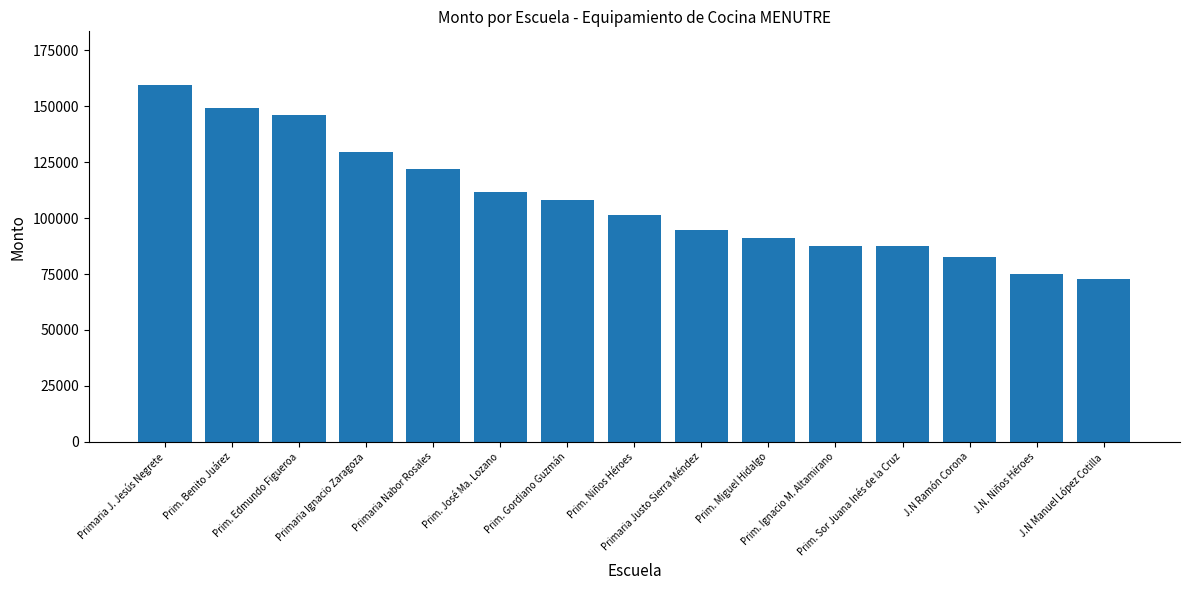

What is the label of the 15th bar from the left?

J.N Manuel López Cotilla